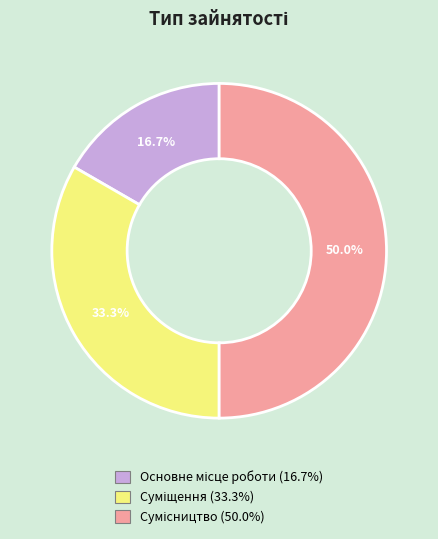

Count the number of slices in the pie.

3